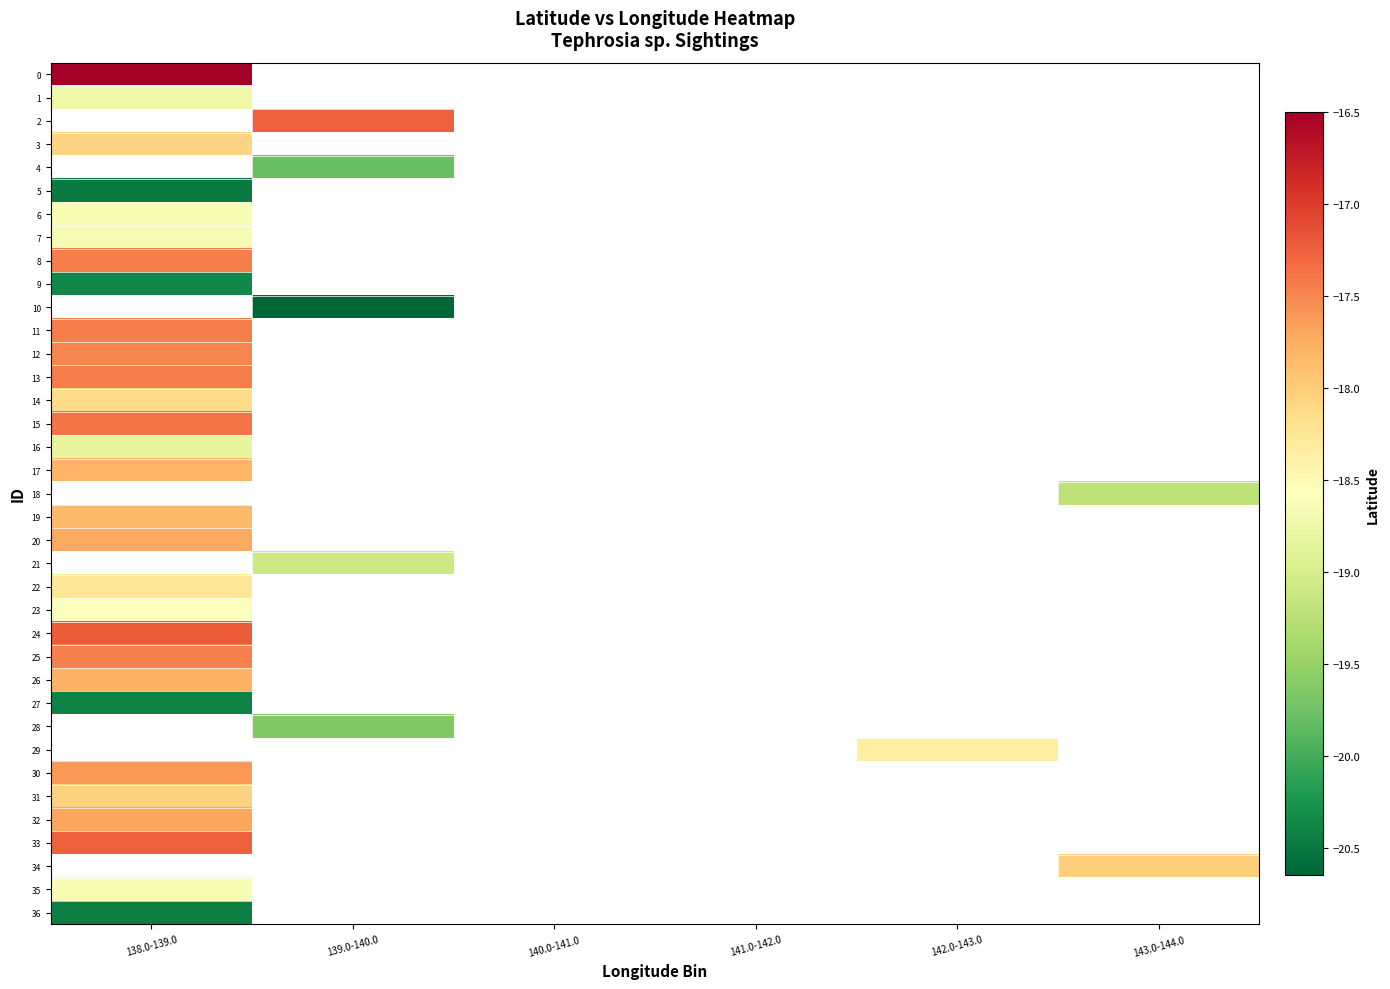

Count the number of categories in the chart.

6